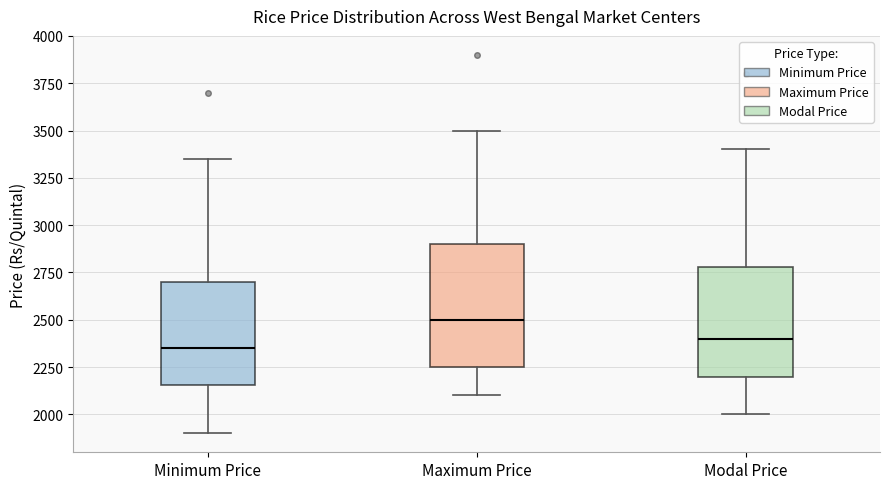

Which box's median line is the highest?

Maximum Price